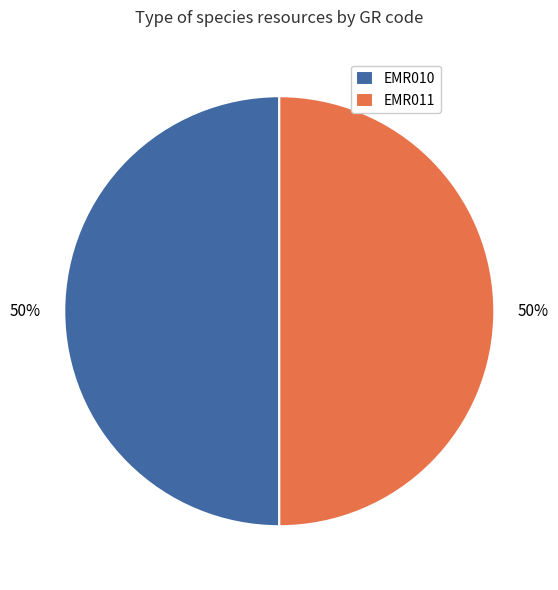

True or false: EMR010 accounts for 50% of the total.

True